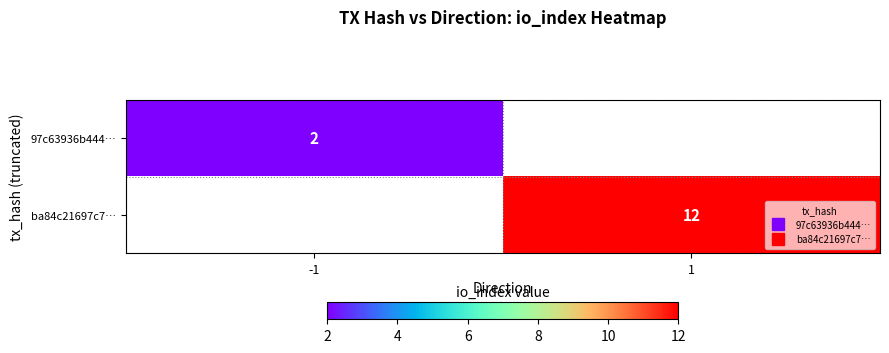

Between -1 and 1, which is larger?

1